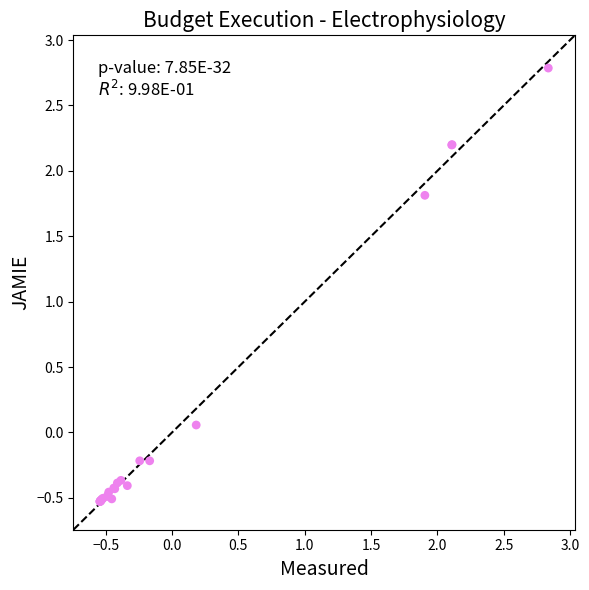

What Y value in the scatter plot is closest to 1?

1.8